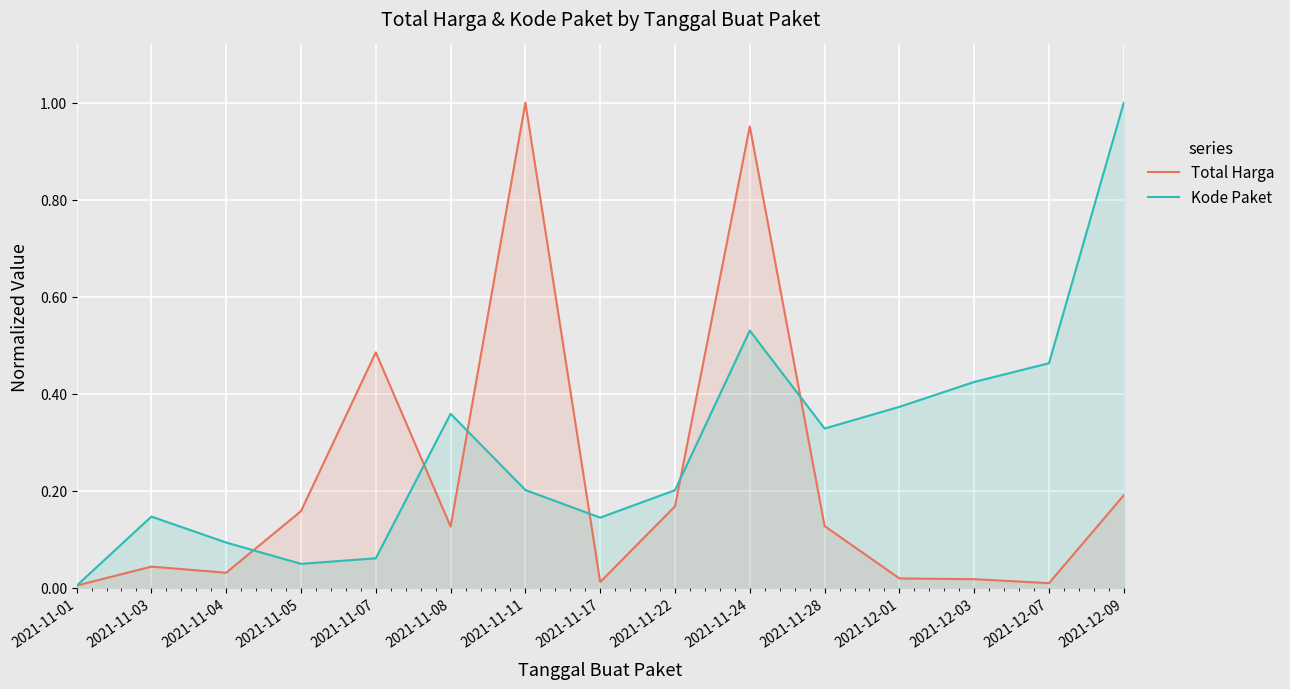

Is it true that Total Harga equals 0.2 at 2021-11-22?

True